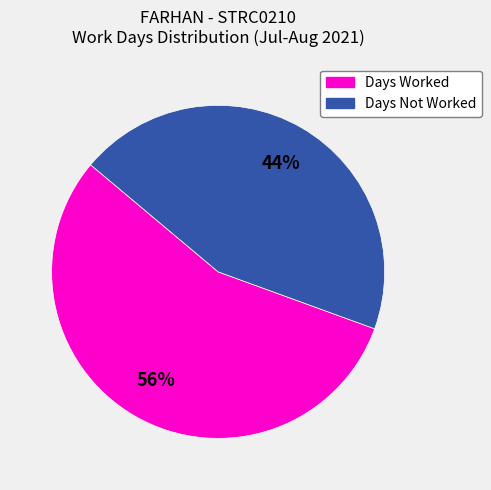

Is there a majority slice in this chart?

Yes